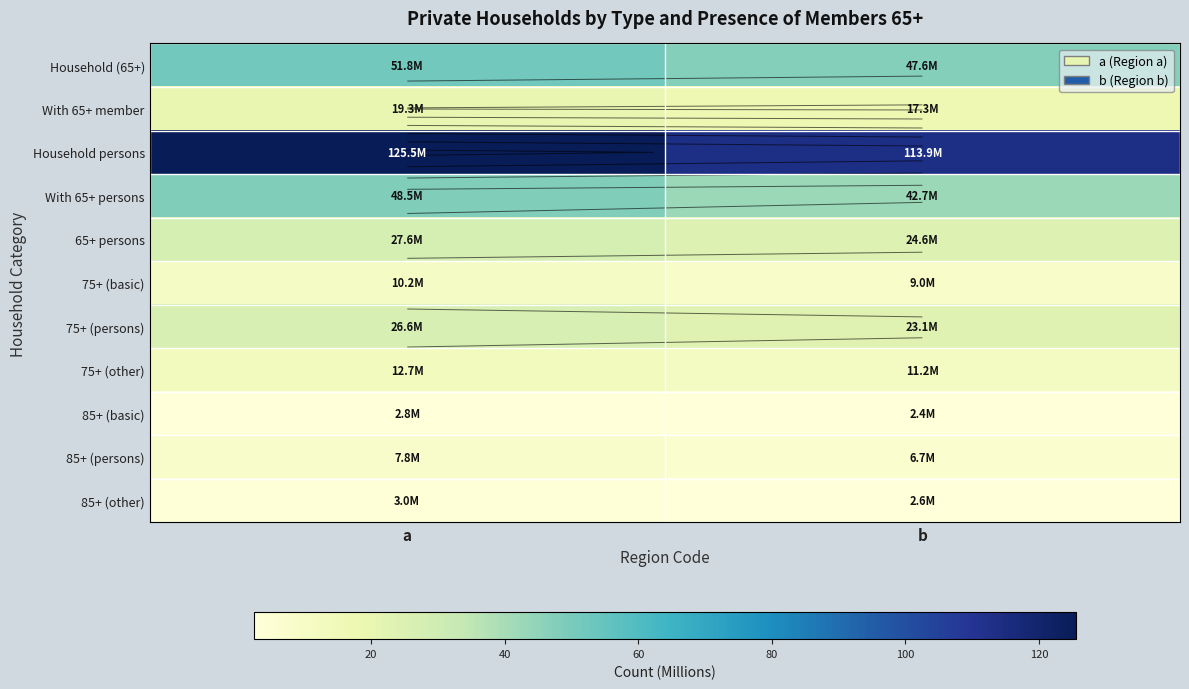

Rank the series at a from highest to lowest value.

Household persons, Household (65+), With 65+ persons, 65+ persons, 75+ (persons), With 65+ member, 75+ (other), 75+ (basic), 85+ (persons), 85+ (other), 85+ (basic)